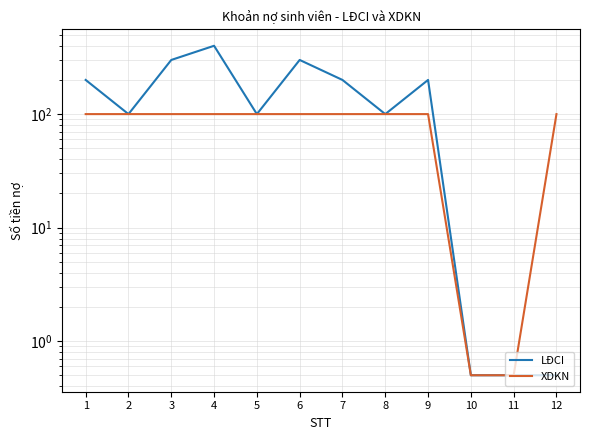

What is the average value of the XDKN series?

83.4